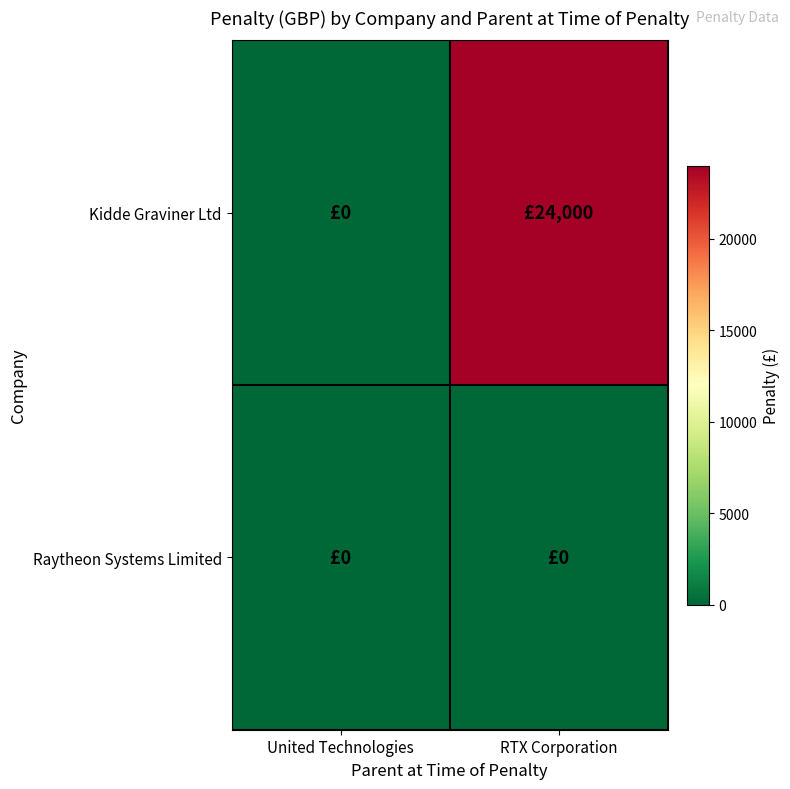

List the series in order of their peak value, highest first.

Kidde Graviner Ltd, Raytheon Systems Limited